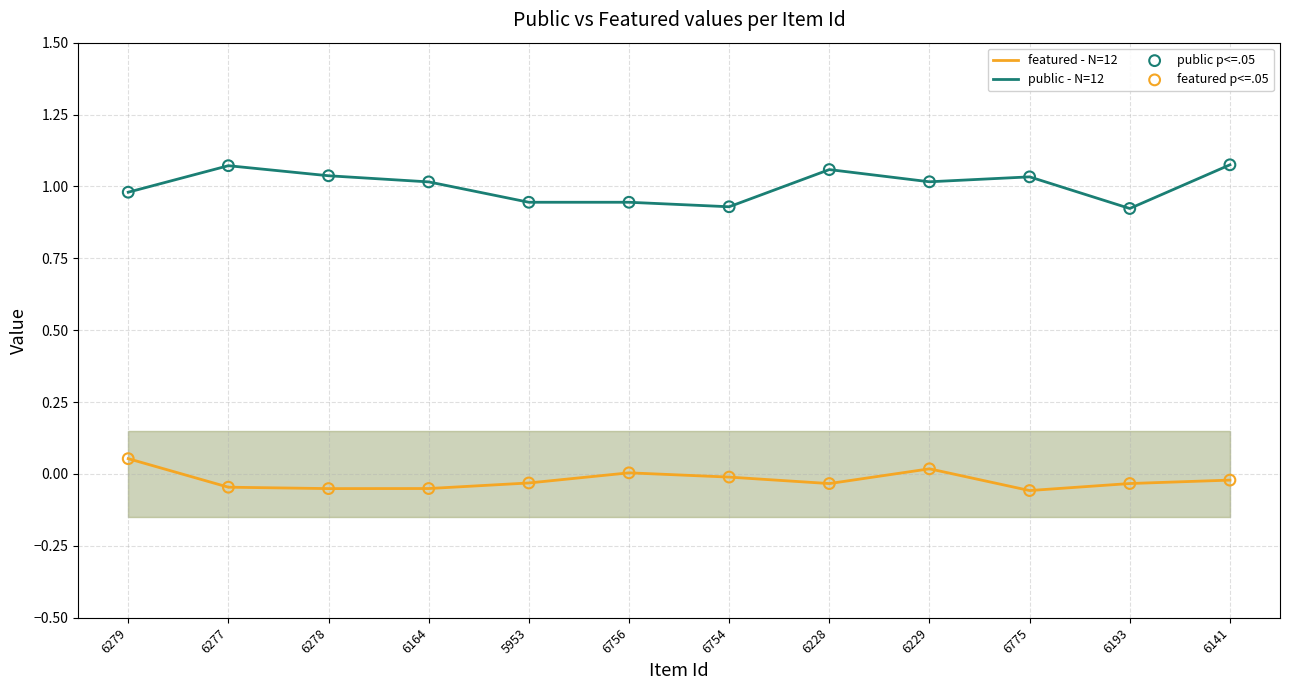

Which series has the widest spread of Y values?

public - N=12